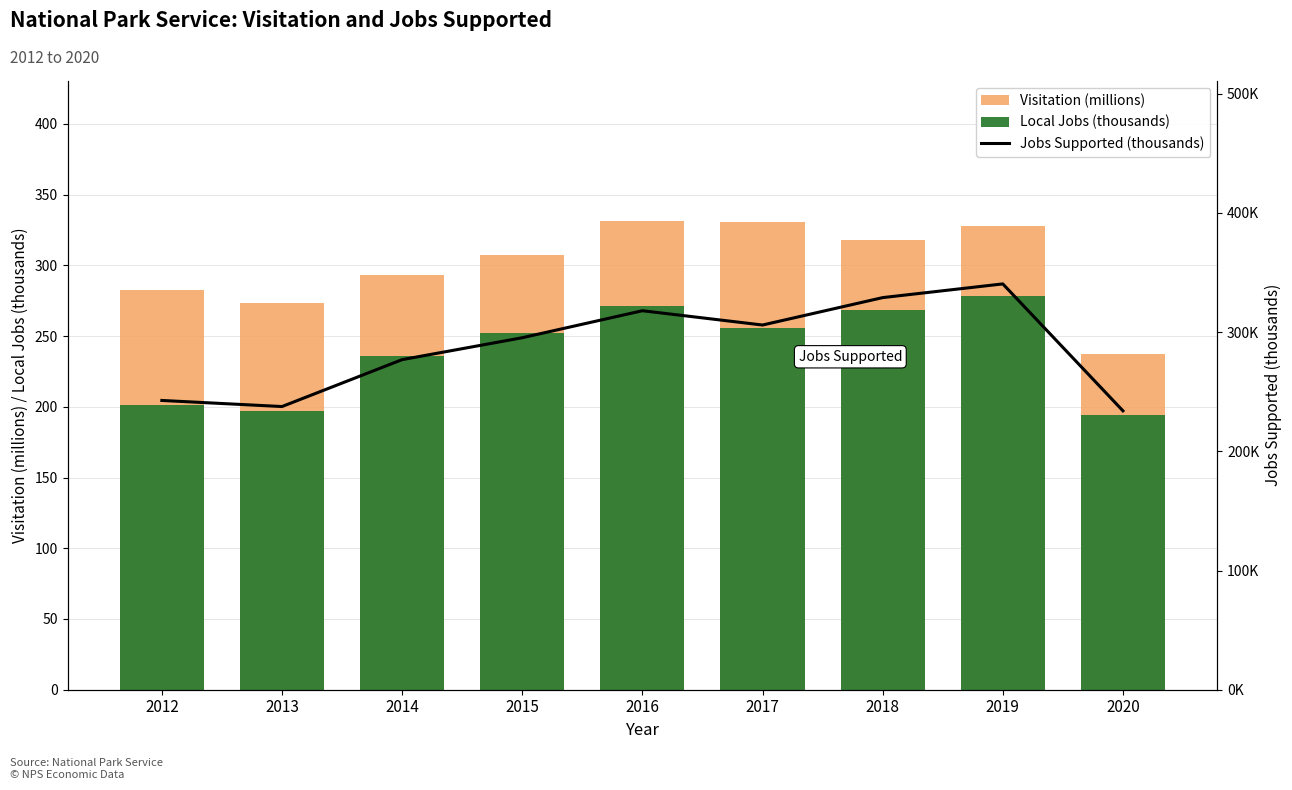

Reading left to right, what are all the values shown in this chart?

Visitation (millions): 2012=282.8	2013=273.6	2014=292.8	2015=307.2	2016=331.0	2017=330.9	2018=318.2	2019=327.5	2020=237.1
Local Jobs (thousands): 2012=201.0	2013=197.3	2014=235.6	2015=252.0	2016=271.5	2017=255.9	2018=268.2	2019=278.2	2020=194.4
Jobs Supported (thousands): 2012=242.7	2013=237.6	2014=277.0	2015=295.3	2016=318.0	2017=306.0	2018=329.0	2019=340.5	2020=234.0